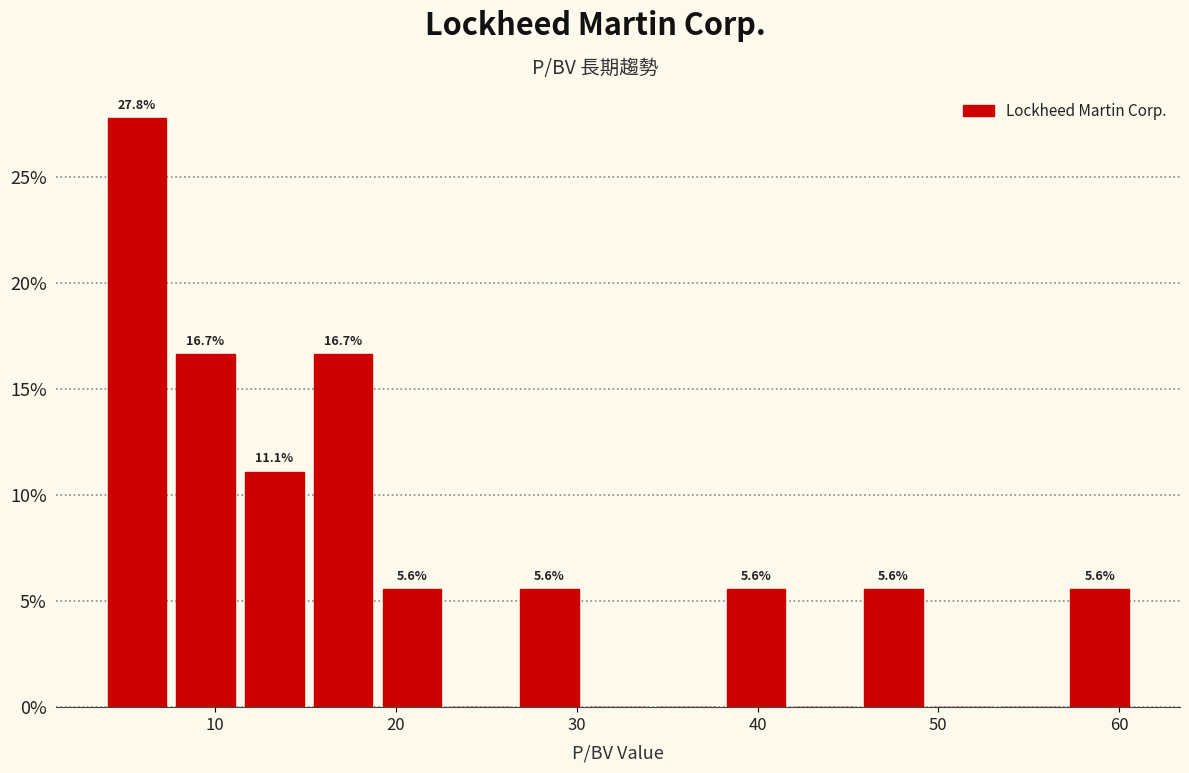

Around what value on the x-axis is the tallest bar? Give the approximate position of its centre, as read against the axis.

6